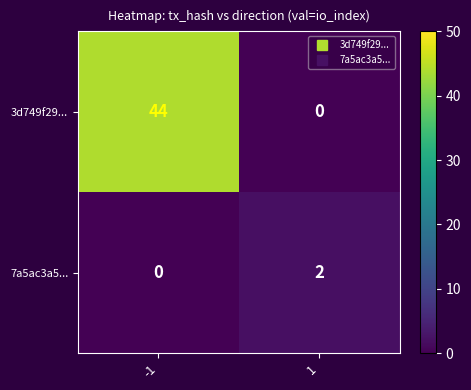

What is the average value of the 3d749f29... series?

22